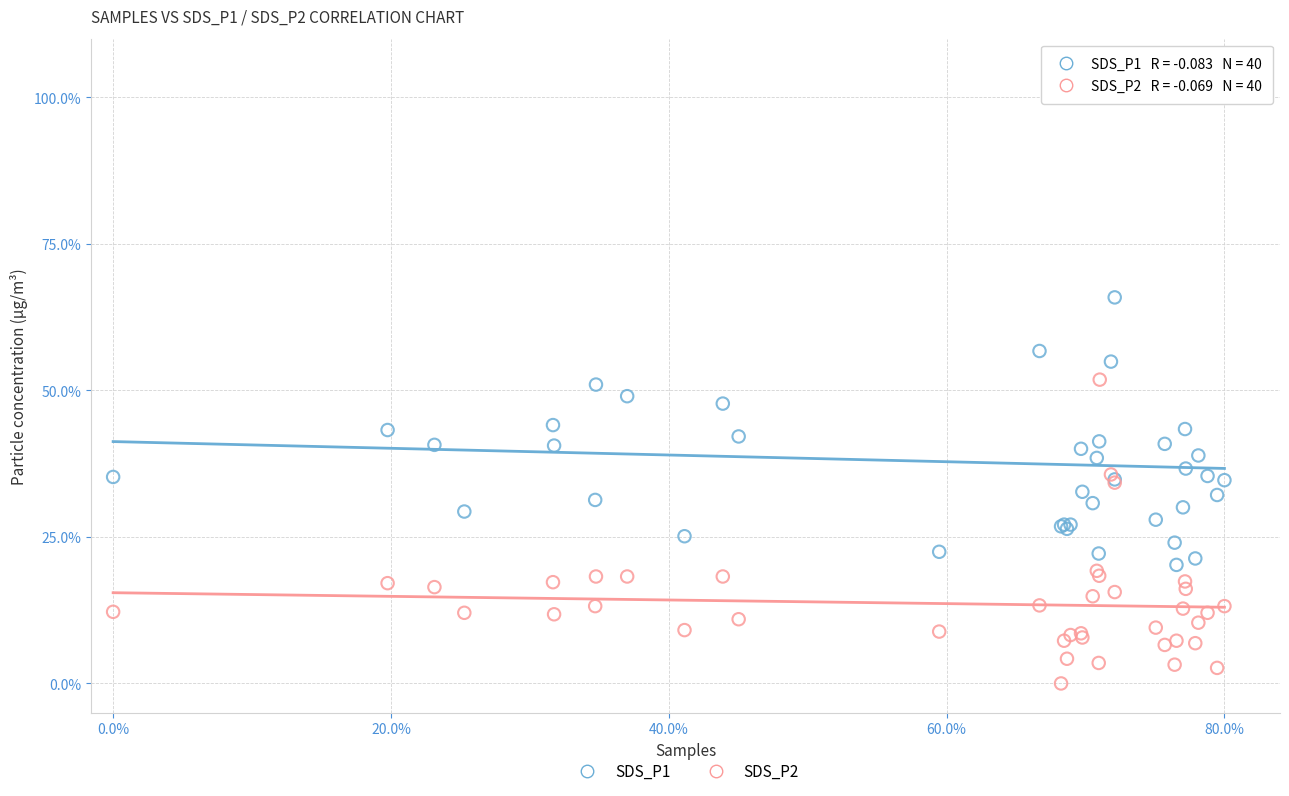

What is the X range (max minus min) for the scatter plot?

1.0